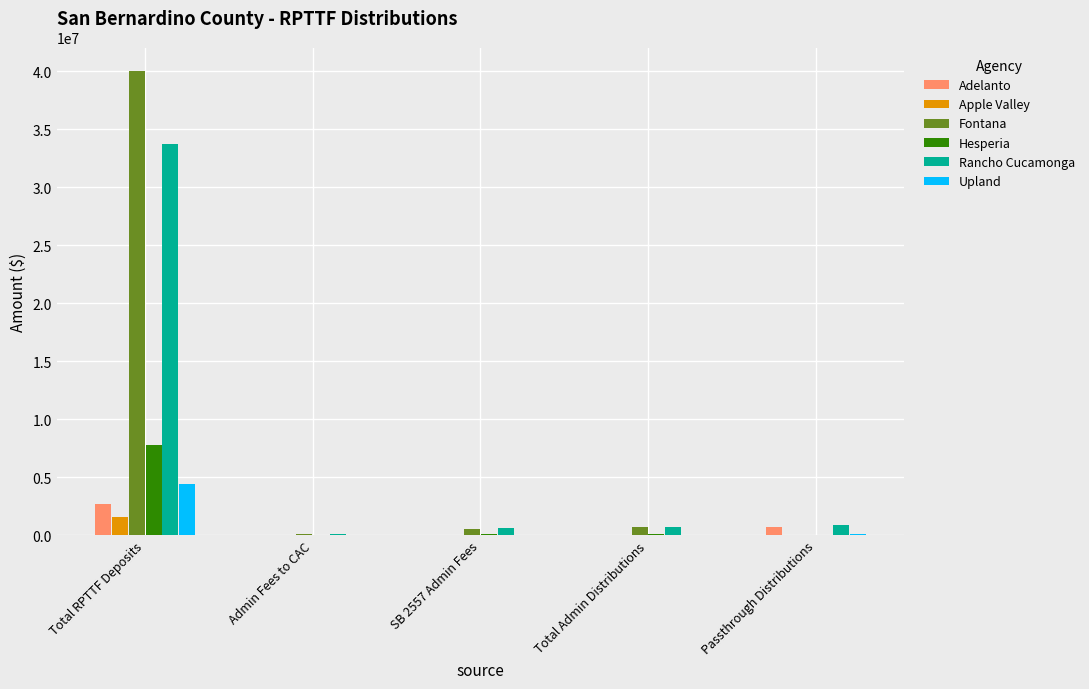

Between Total RPTTF Deposits and Admin Fees to CAC, which series saw the biggest shift?

Fontana